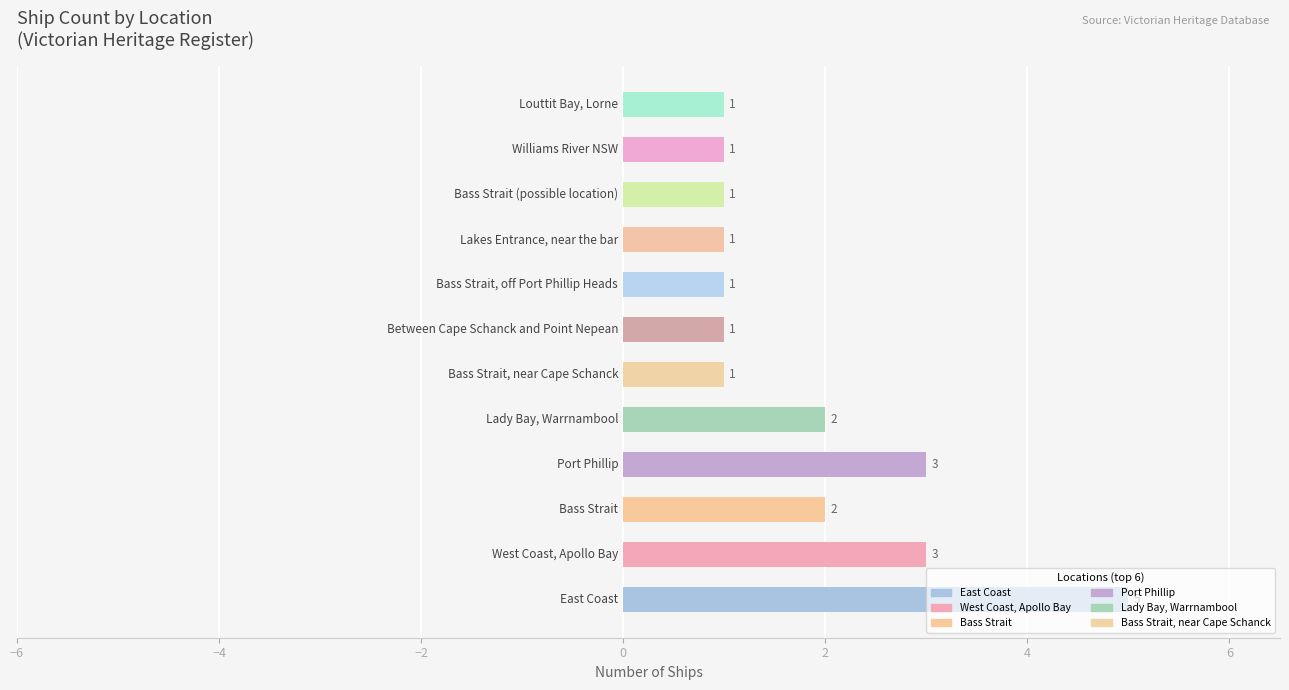

How many values are between 1 and 3?

11